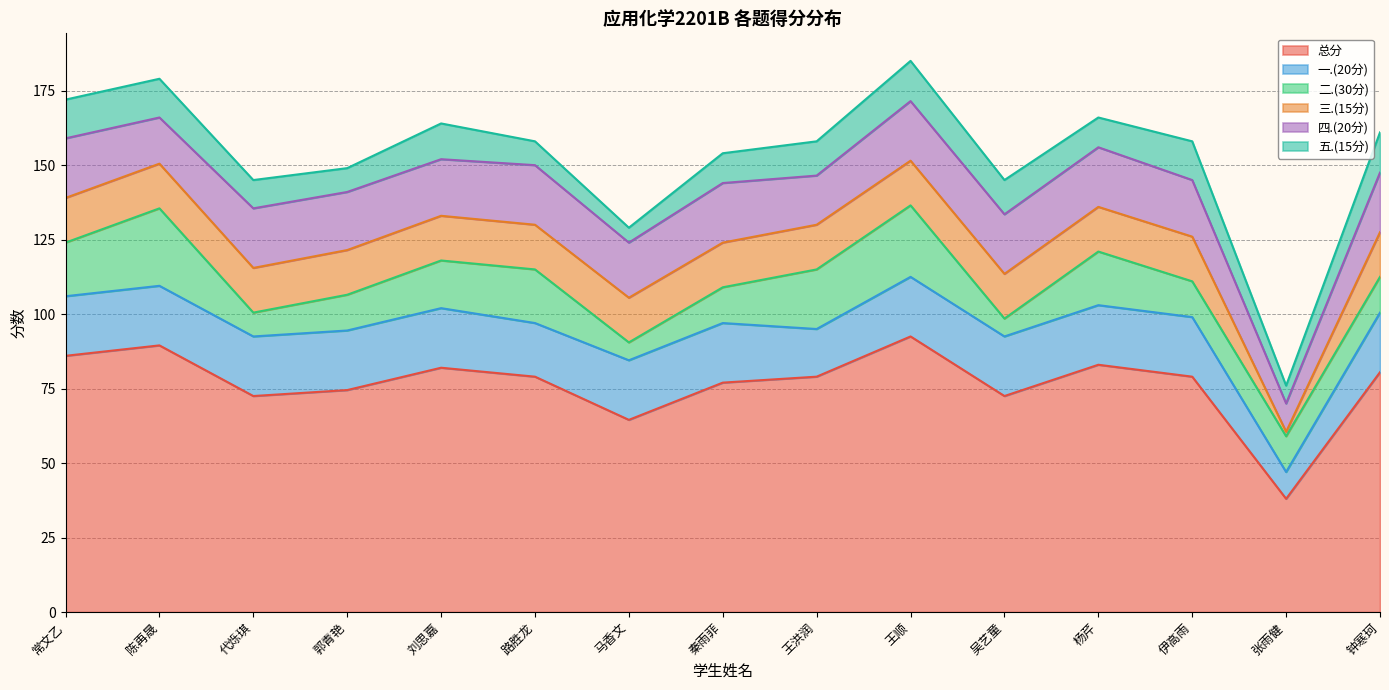

True or false: 四.(20分) has a value of 15.5 at 陈再晟.

True